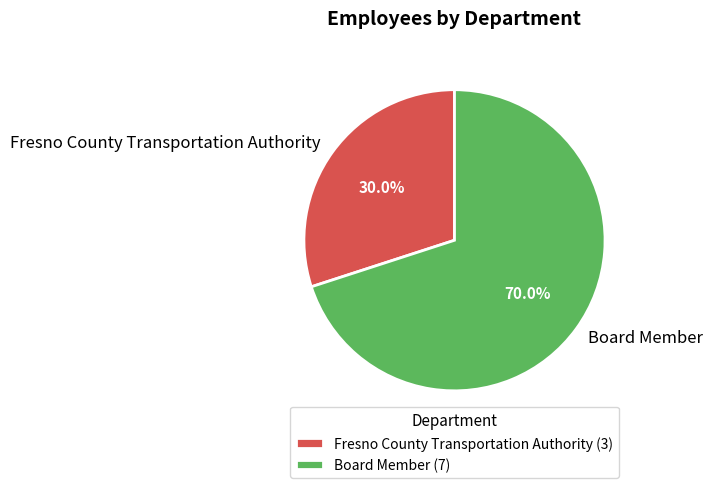

What percentage is the Fresno County Transportation Authority slice, to the nearest percent?

30%